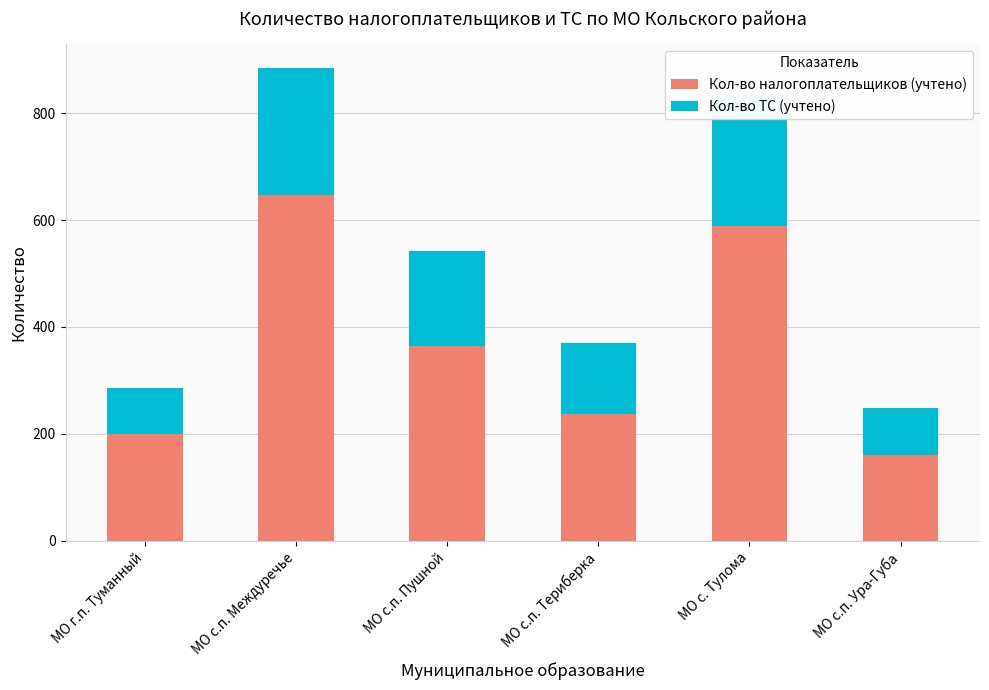

Rank the categories by Кол-во ТС (учтено) value from highest to lowest.

МО с. Тулома, МО с.п. Междуречье, МО с.п. Пушной, МО с.п. Териберка, МО с.п. Ура-Губа, МО г.п. Туманный